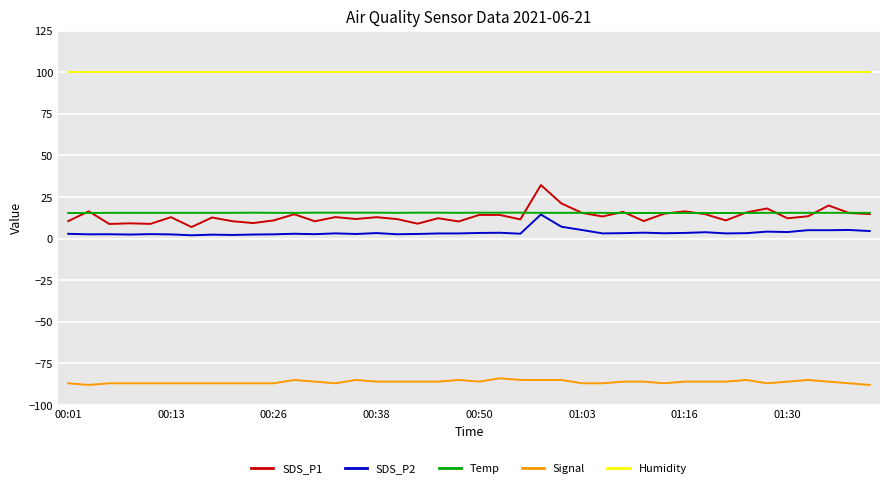

True or false: SDS_P1 and SDS_P2 intersect in this chart.

False